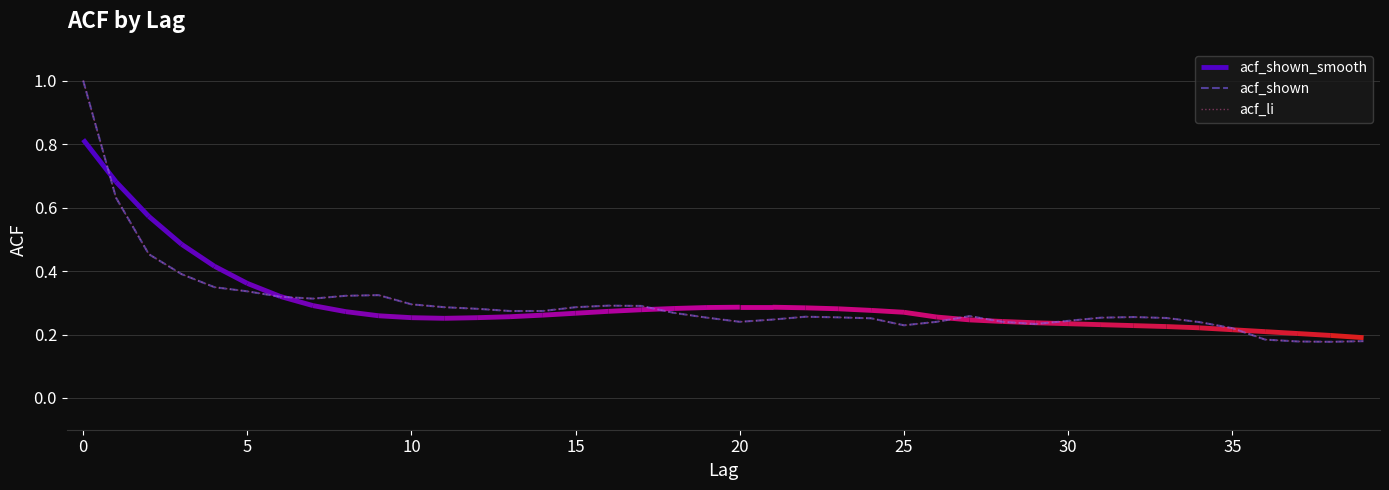

Is this an area chart (filled region under the line)?

No